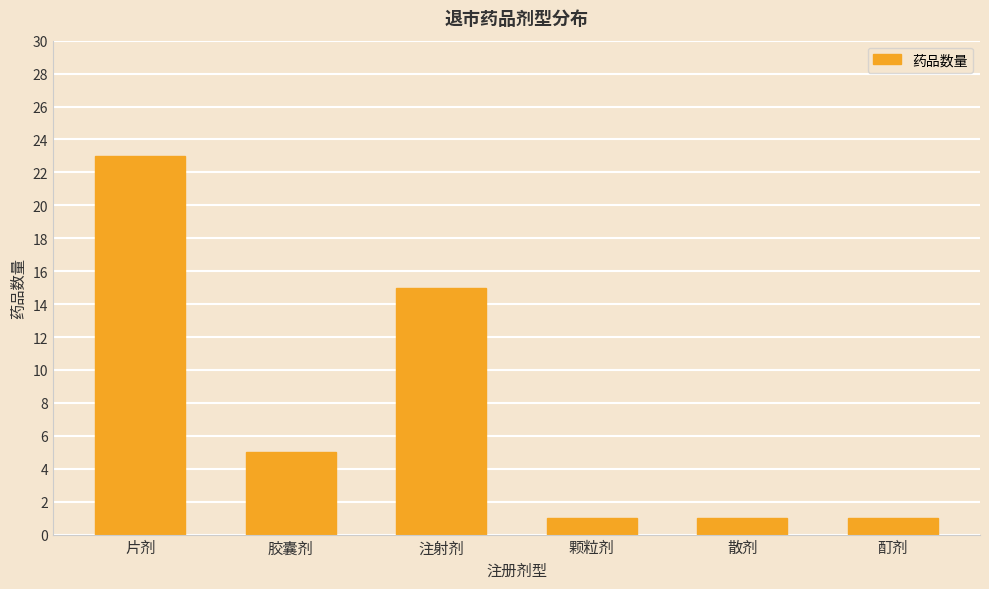

What is the greatest value displayed?

23